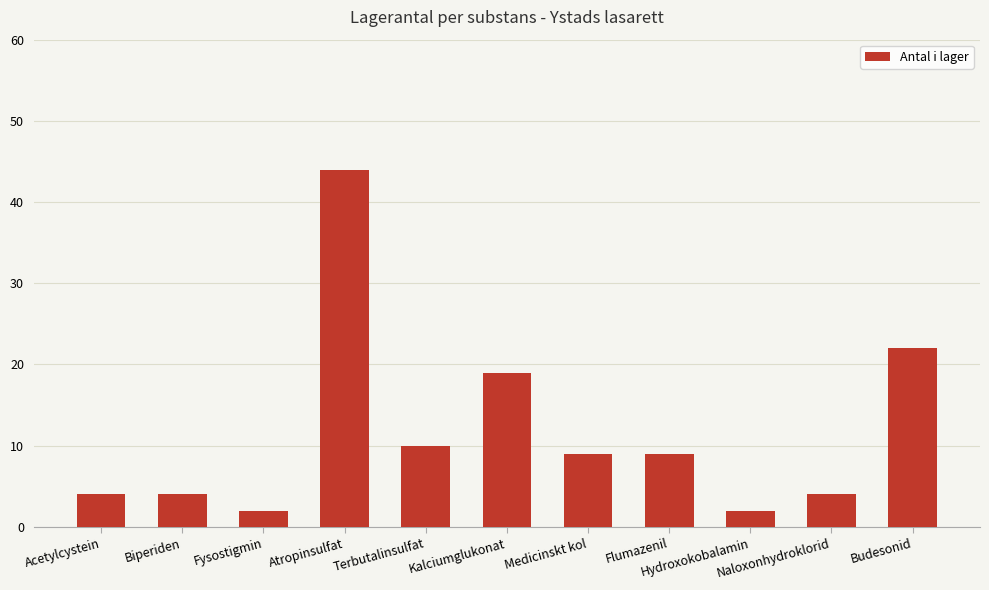

Are the bars horizontal?

No